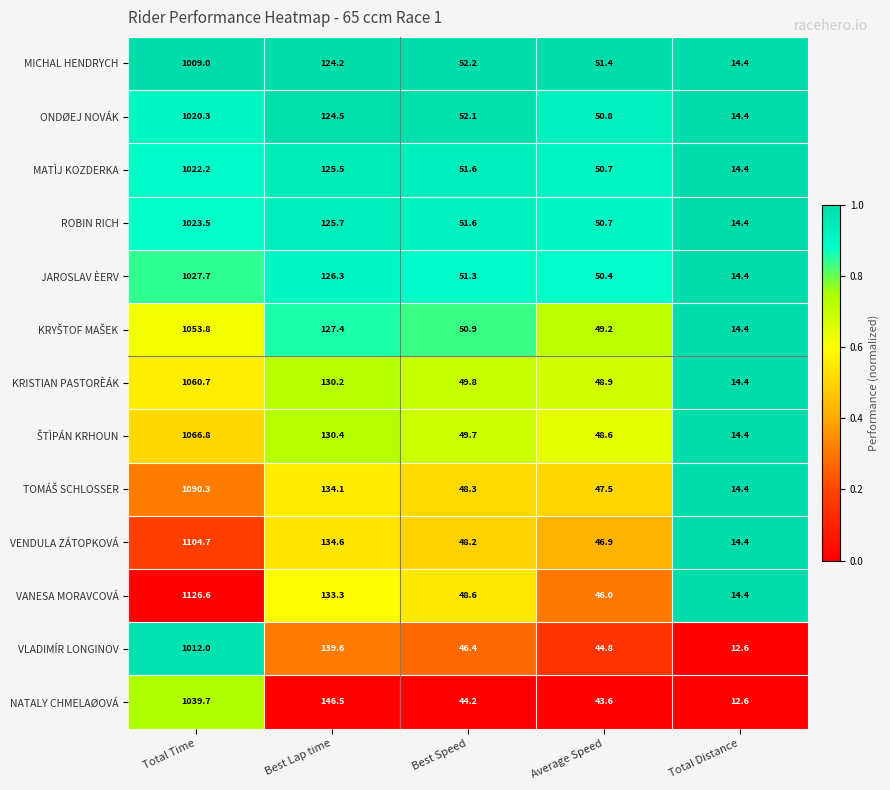

What is the maximum value shown in the chart?

1126.6